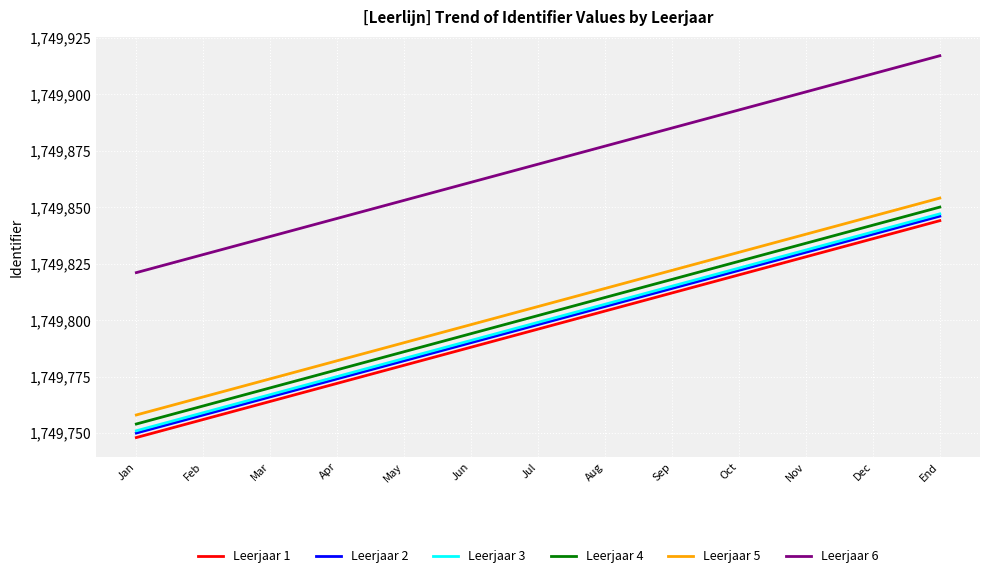

Does the chart display data point markers on the line(s)?

No